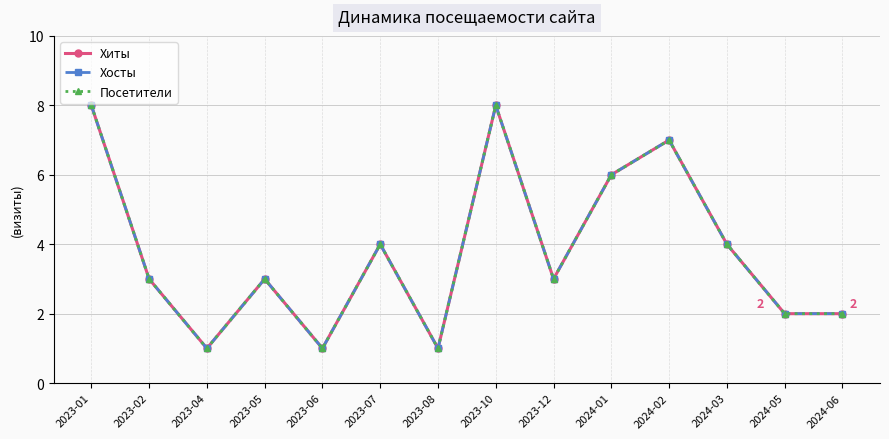

How many Посетители values are between 2 and 6?

8